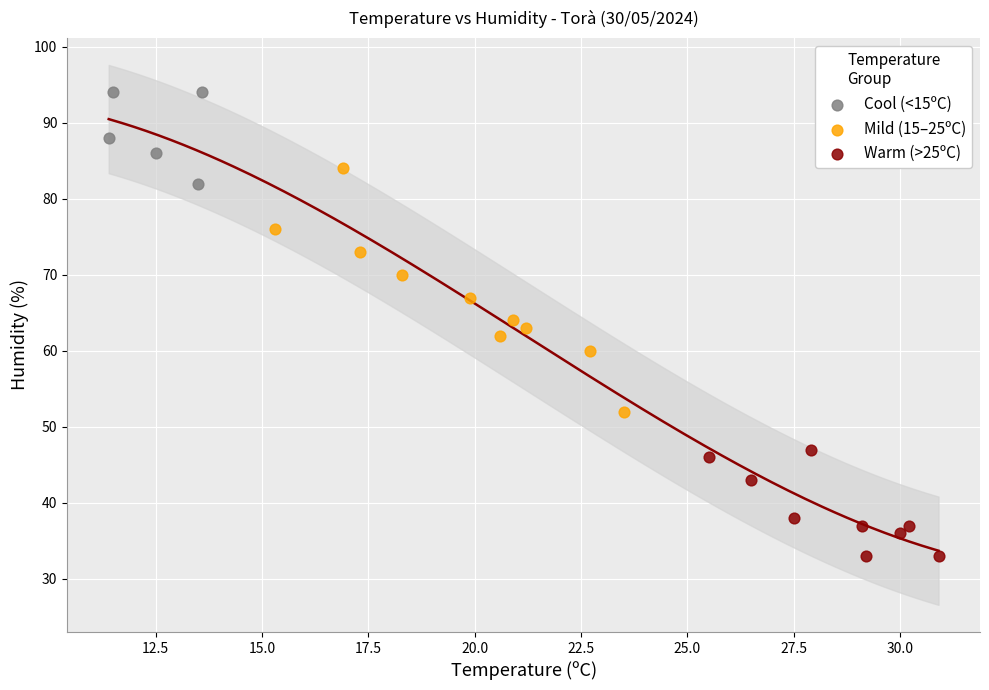

What are all the series names shown in the legend?

Cool (<15ºC), Mild (15–25ºC), Warm (>25ºC)